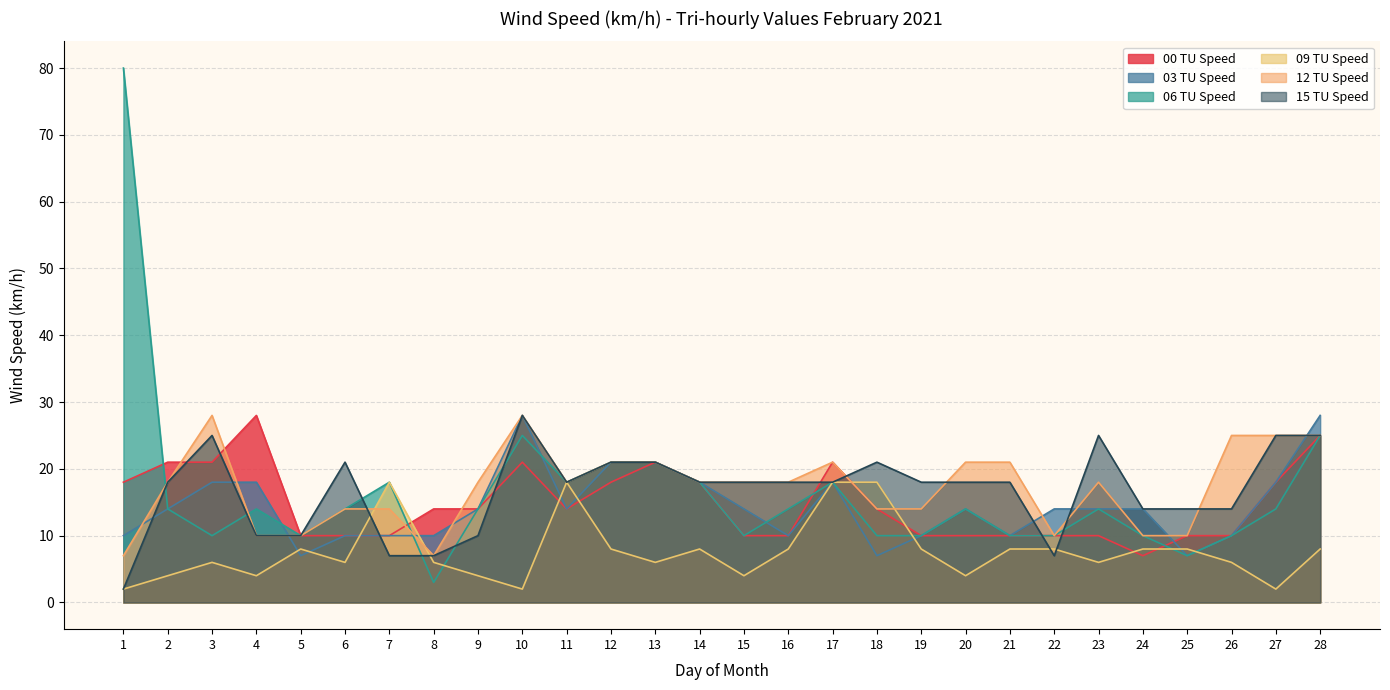

What is the value of the 09 TU Speed point at the 17th from the left?

18